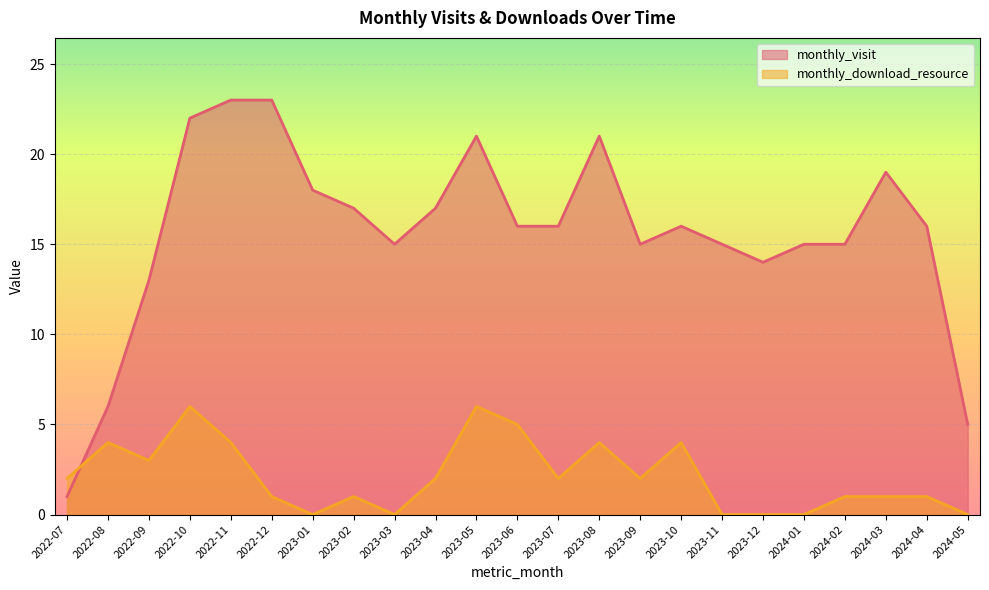

How many data points in monthly_visit are less than 16?

10